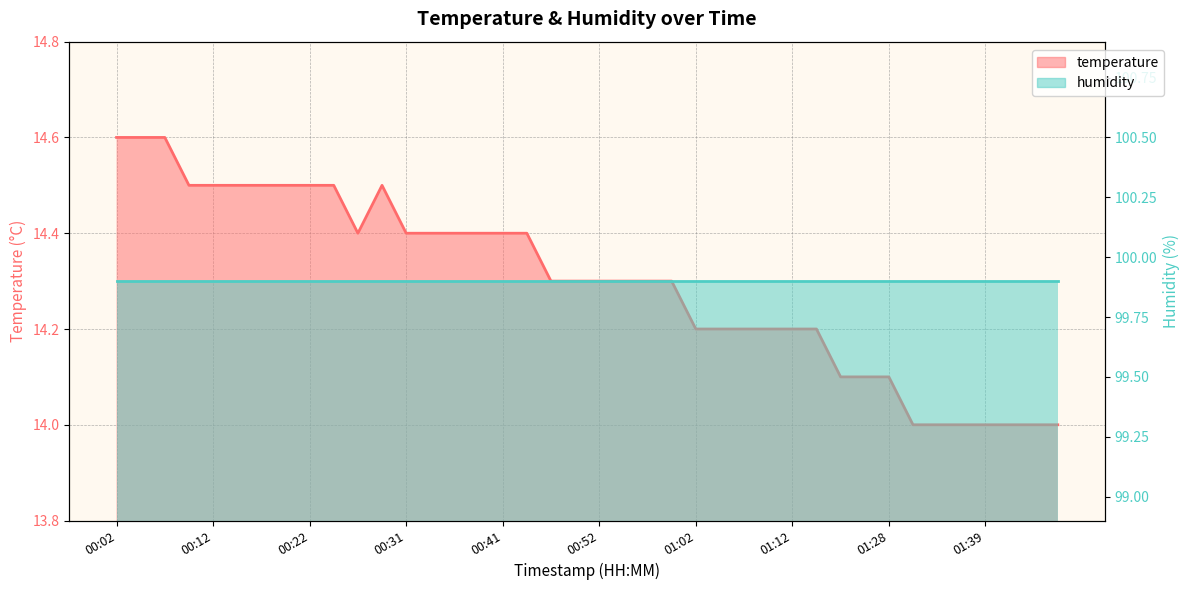

What is the change in value from 00:27 to 01:26?

-0.3